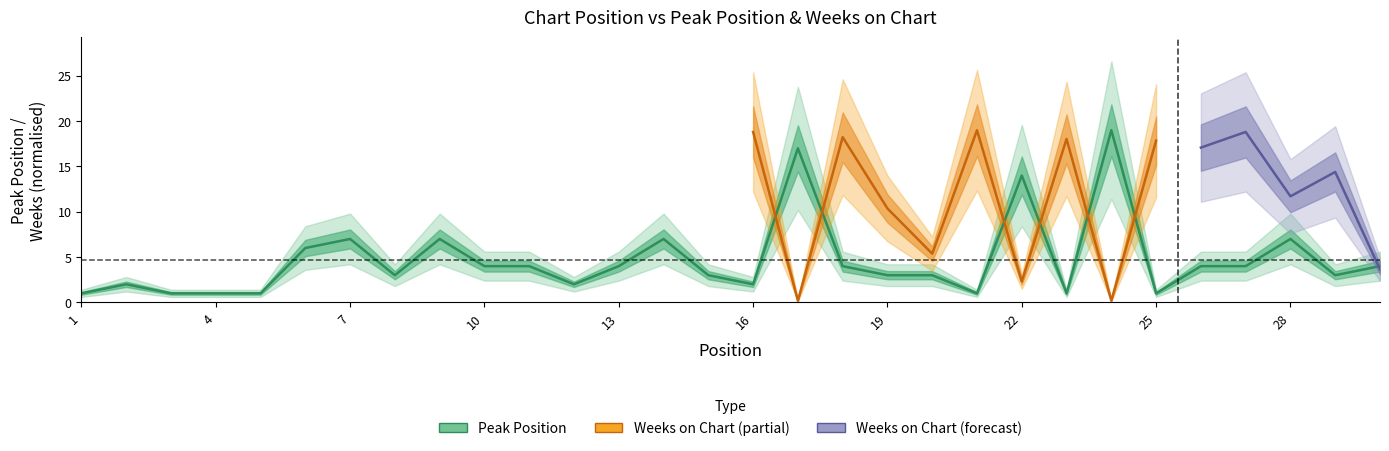

Approximately how many times larger is the value at 8 compared to 11?

0.8